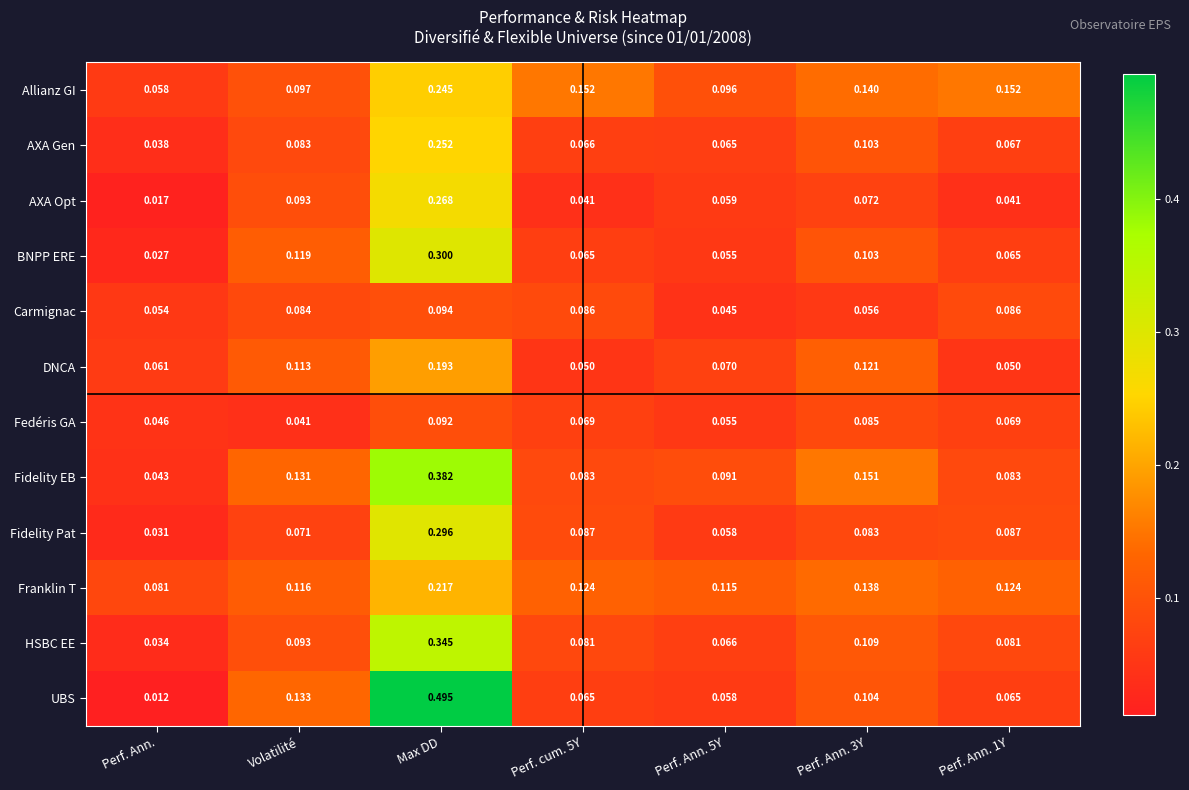

Where is Fidelity EB nearest to the value 0?

Perf. Ann.